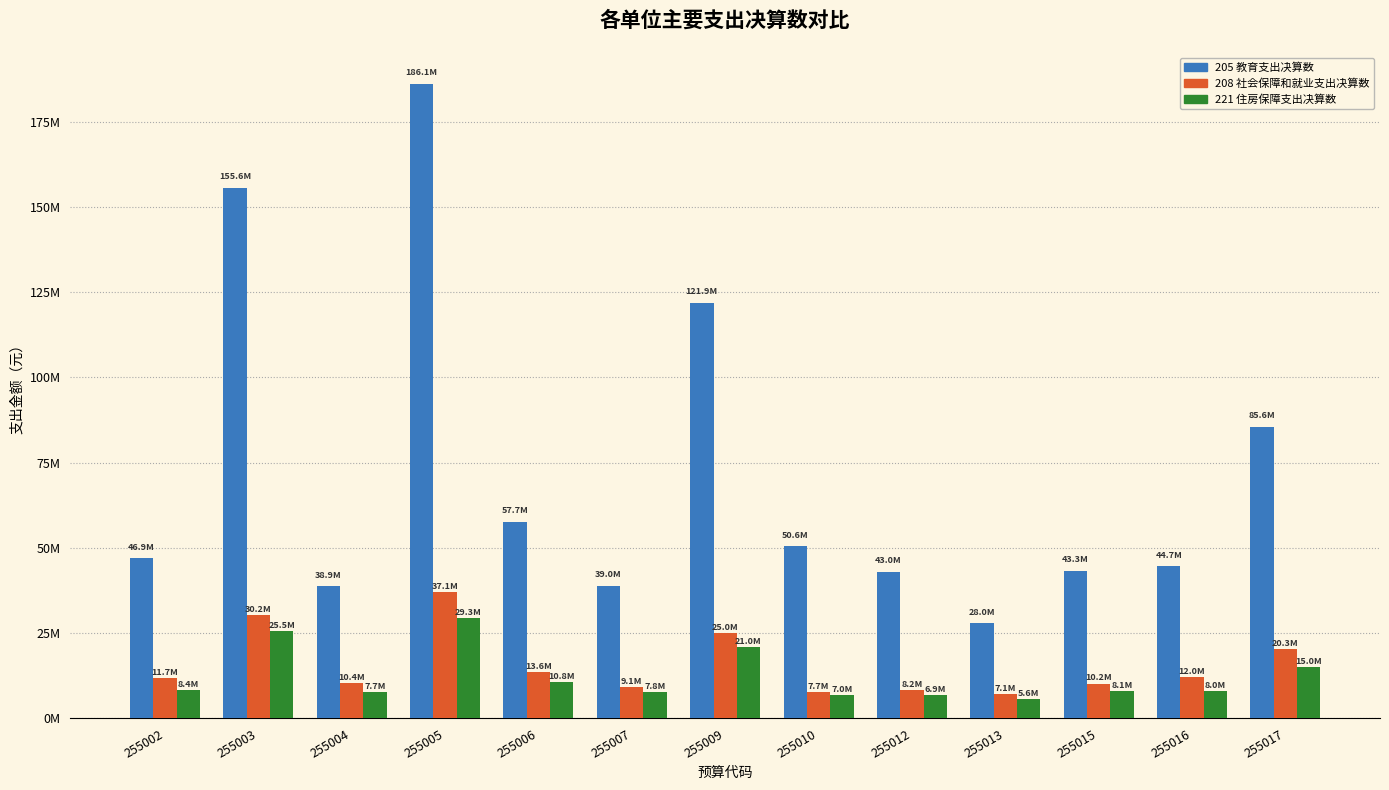

At how many categories does at least one series exceed 99752009?

3